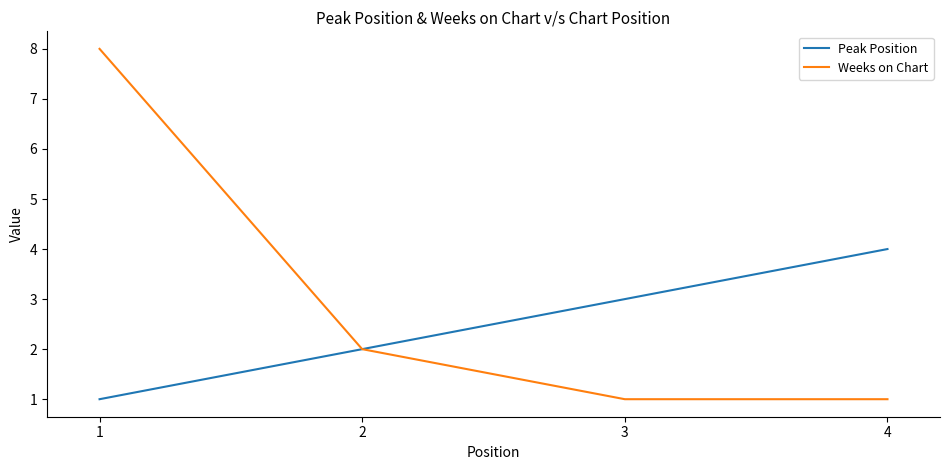

Reading right to left, what are all the values shown in this chart?

Peak Position: 4	3	2	1
Weeks on Chart: 1	1	2	8